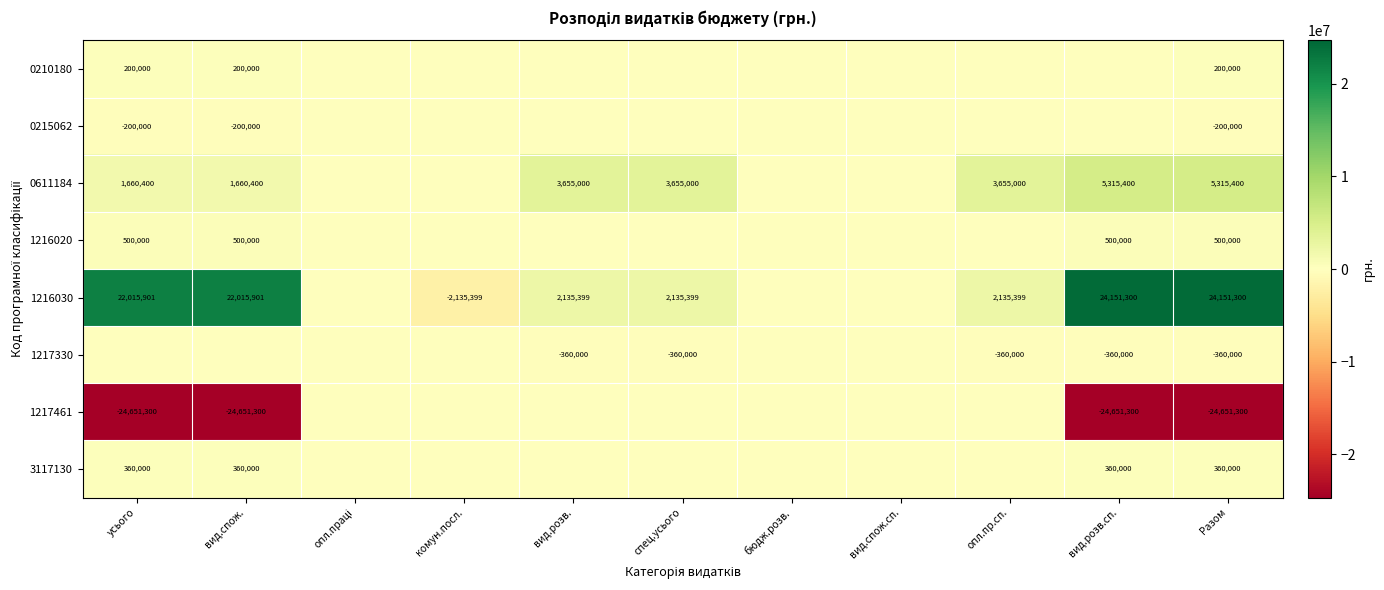

The value of 1216030 at Разом is 8736530. True or false?

False